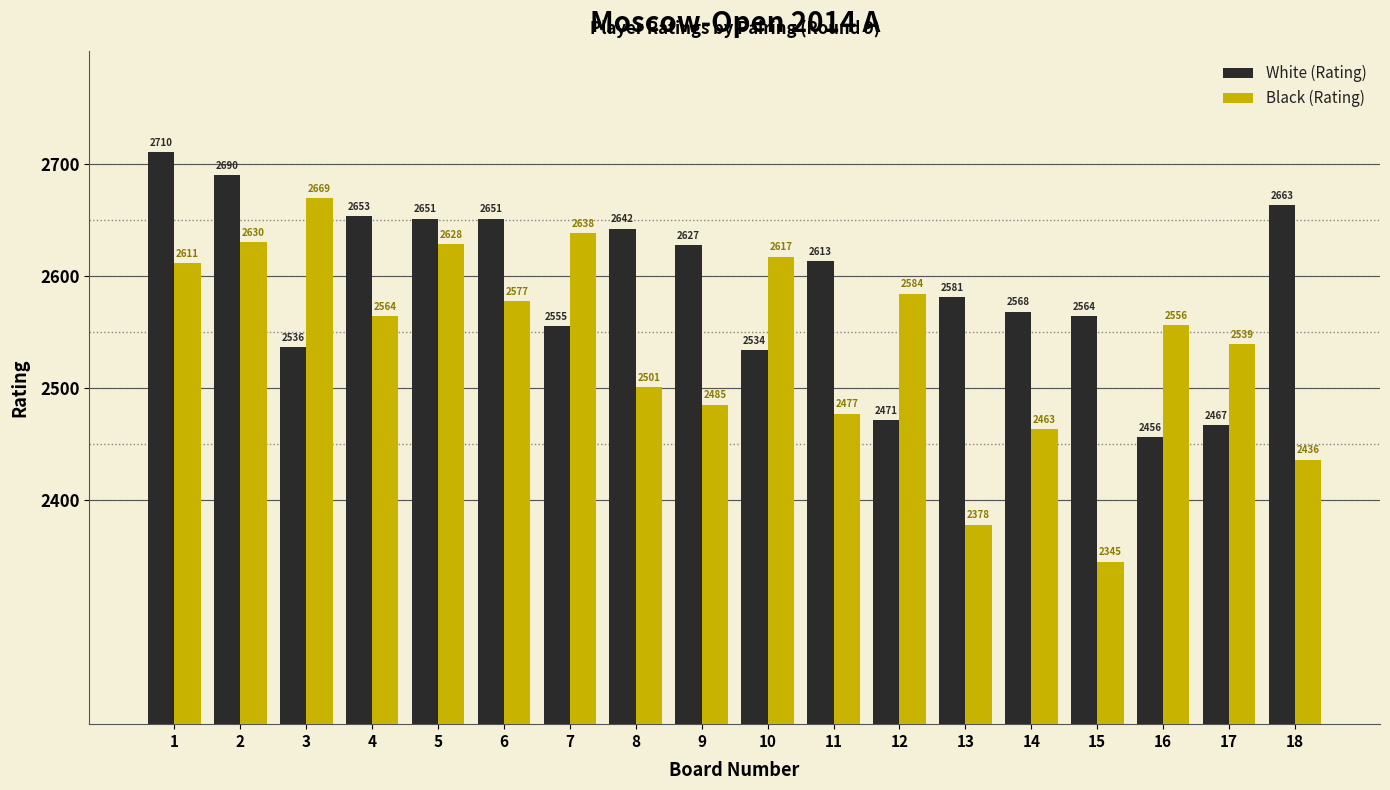

How many groups of bars are there?

18